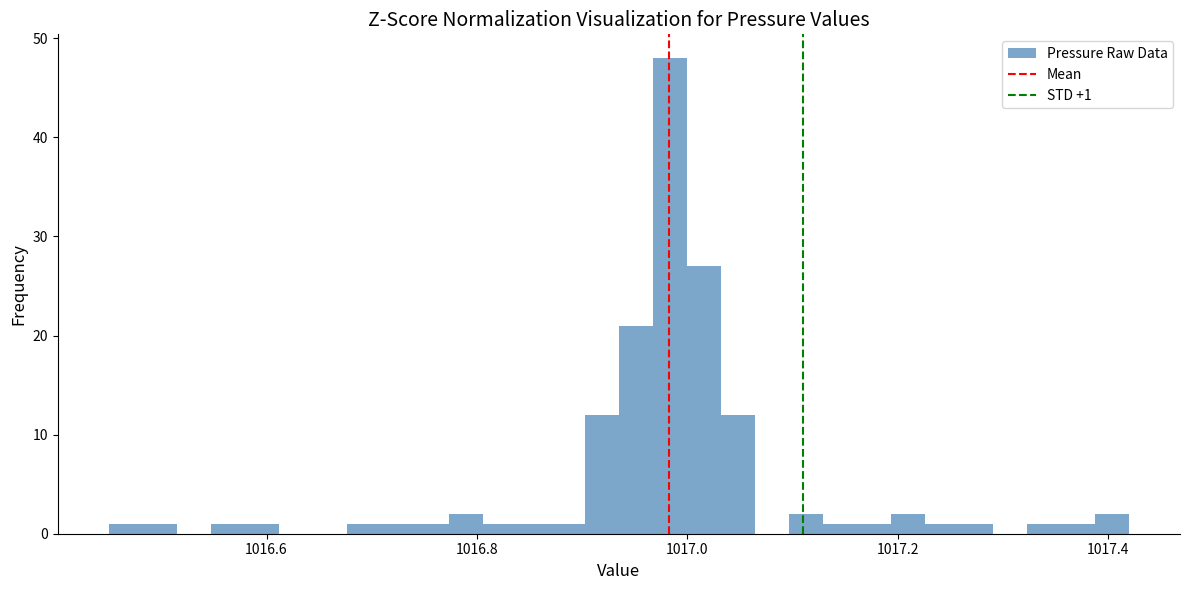

Read against the x-axis, roughly where is the centre of the tallest bar?

1016.98